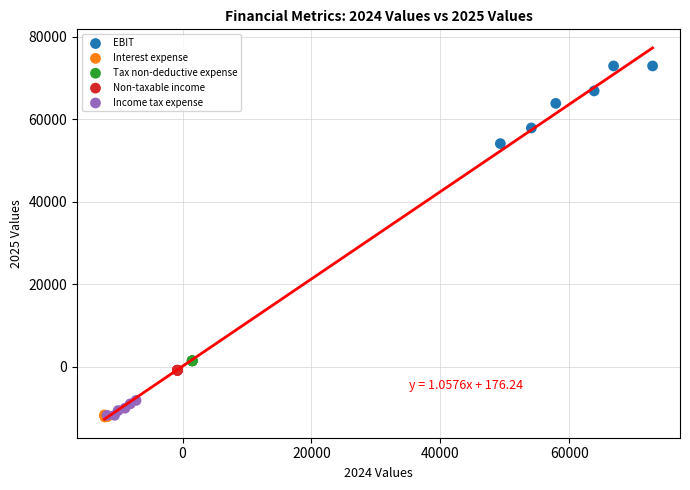

Which series contains the highest Y value?

EBIT